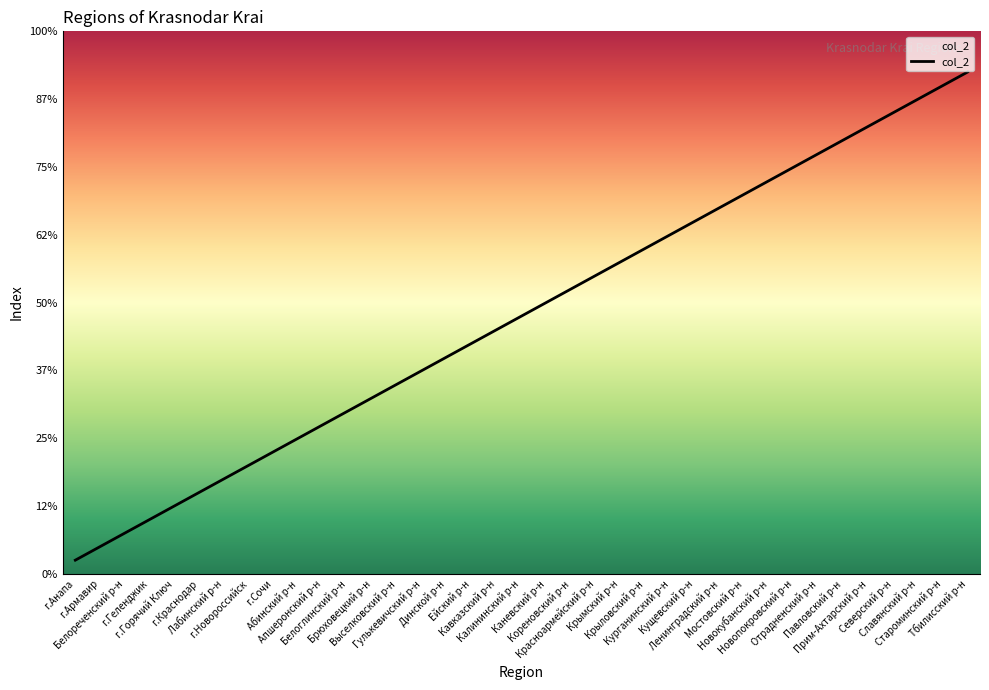

Reading left to right, transcribe all the data shown in this chart.

г.Анапа=1	г.Армавир=2	Белореченский р-н=3	г.Геленджик=4	г.Горячий Ключ=5	г.Краснодар=6	Лабинский р-н=7	г.Новороссийск=8	г.Сочи=9	Абинский р-н=10	Апшеронский р-н=11	Белоглинский р-н=12	Брюховецкий р-н=13	Выселковский р-н=14	Гулькевичский р-н=15	Динской р-н=16	Ейский р-н=17	Кавказский р-н=18	Калининский р-н=19	Каневский р-н=20	Кореновский р-н=21	Красноармейский р-н=22	Крымский р-н=23	Крыловский р-н=24	Курганинский р-н=25	Кущевский р-н=26	Ленинградский р-н=27	Мостовский р-н=28	Новокубанский р-н=29	Новопокровский р-н=30	Отрадненский р-н=31	Павловский р-н=32	Прим-Ахтарский р-н=33	Северский р-н=34	Славянский р-н=35	Староминский р-н=36	Тбилисский р-н=37